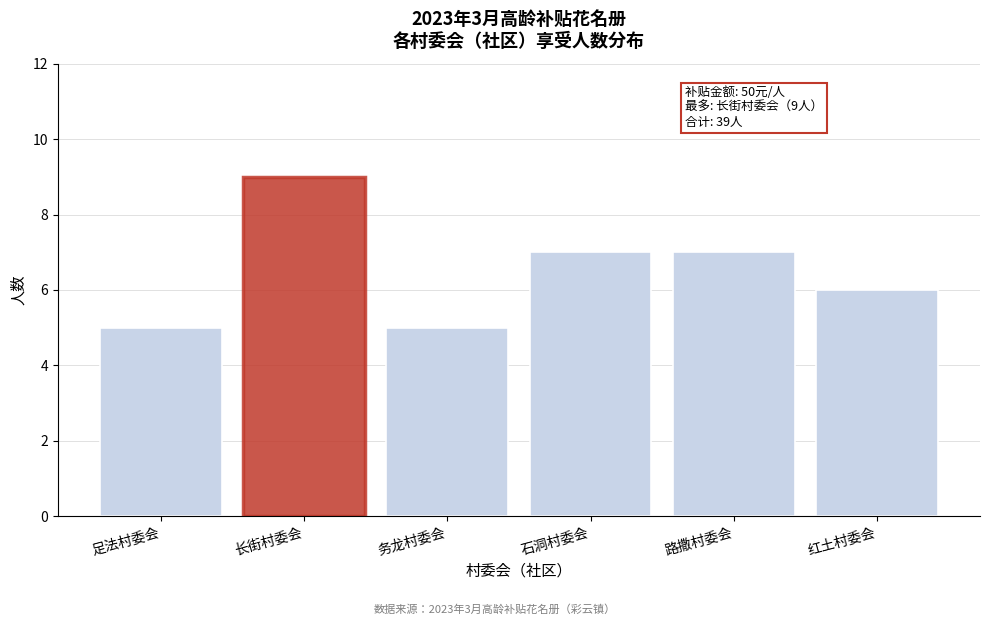

Reading right to left, list all the values displayed in this chart.

6	7	7	5	9	5